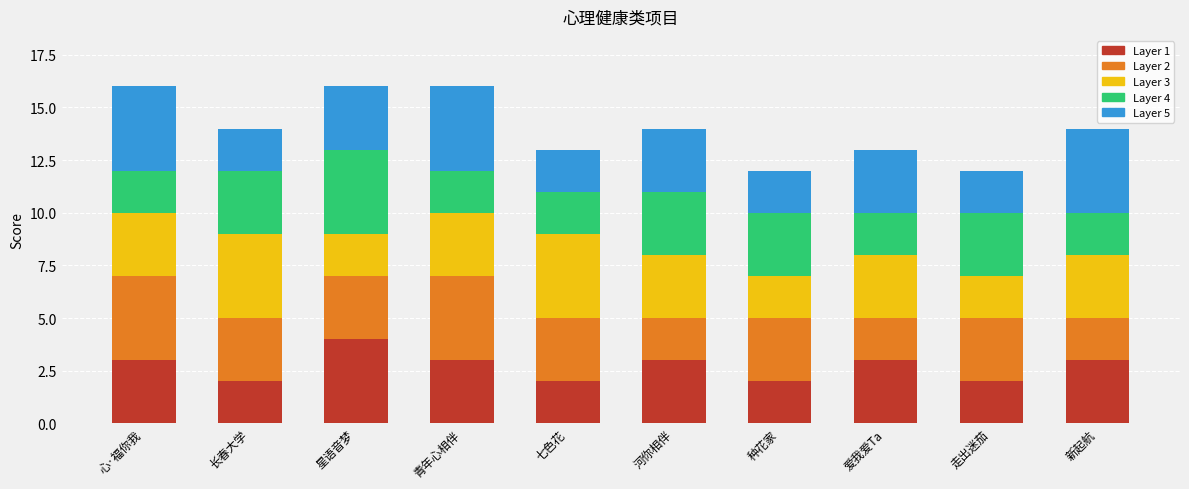

The value of Layer 1 at 爱我爱Ta is 3. True or false?

True